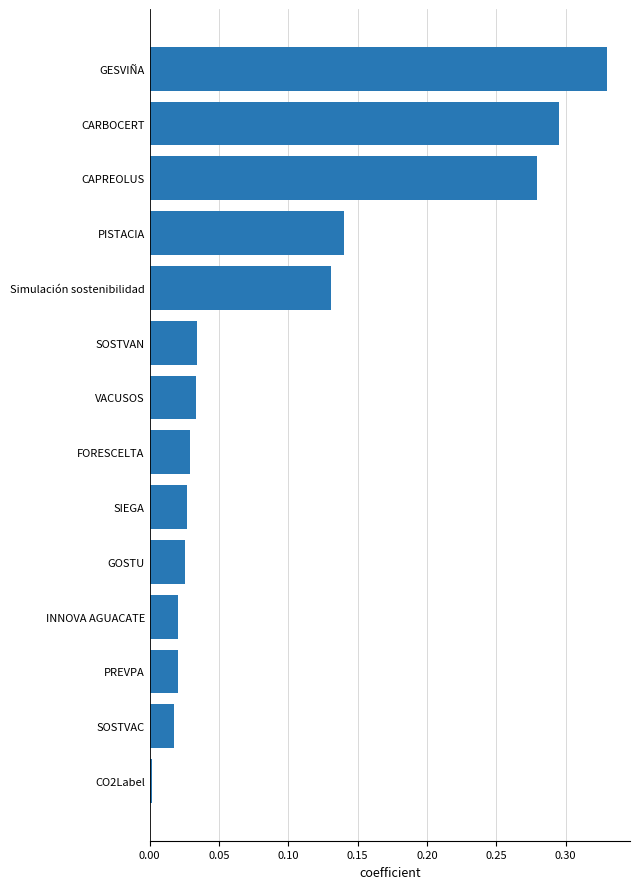

Which category has the lowest value across all series?

CO2Label